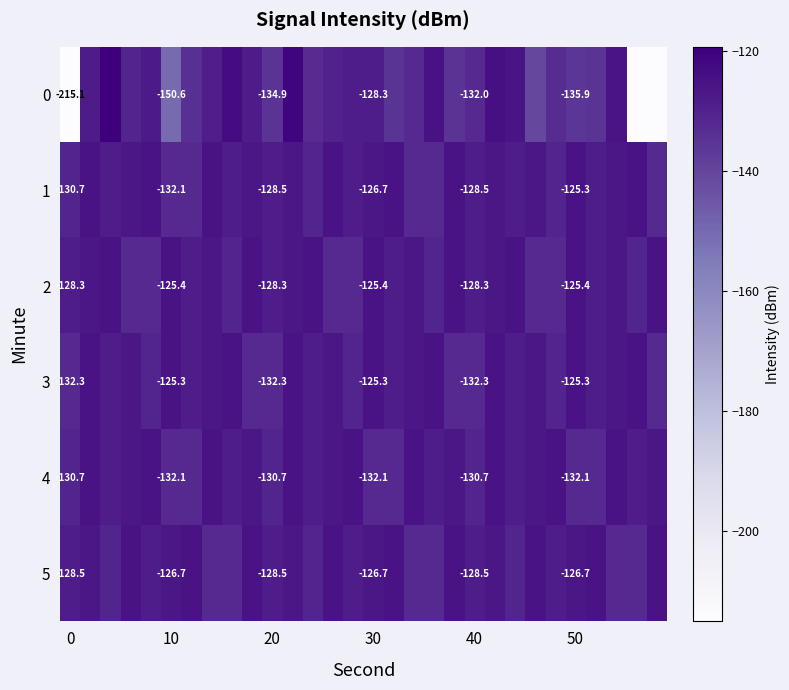

What is the difference between the second highest and minimum values in the 5 series?

7.0